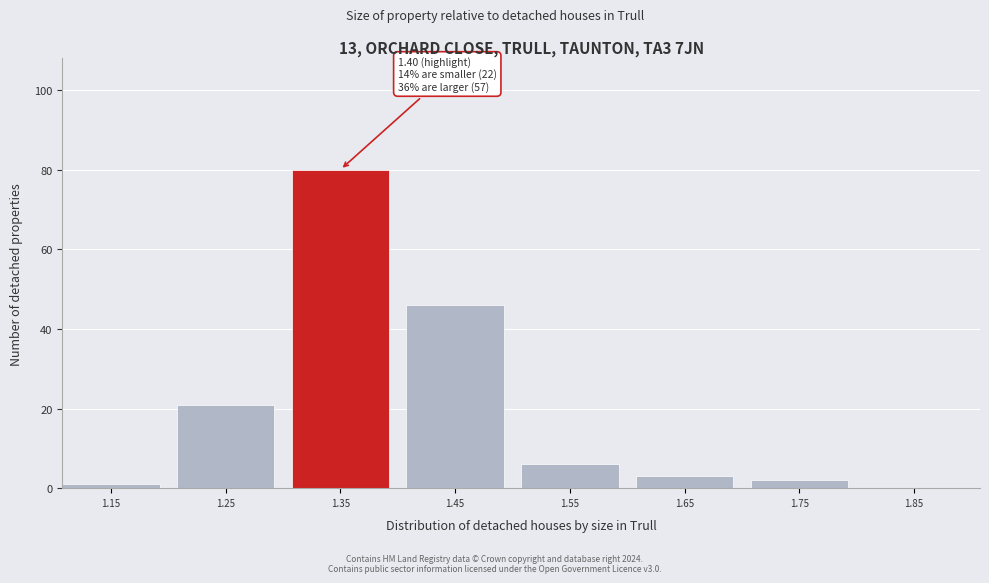

Reading right to left, extract all data points from this chart.

1.85=0	1.75=2	1.65=3	1.55=6	1.45=46	1.35=80	1.25=21	1.15=1